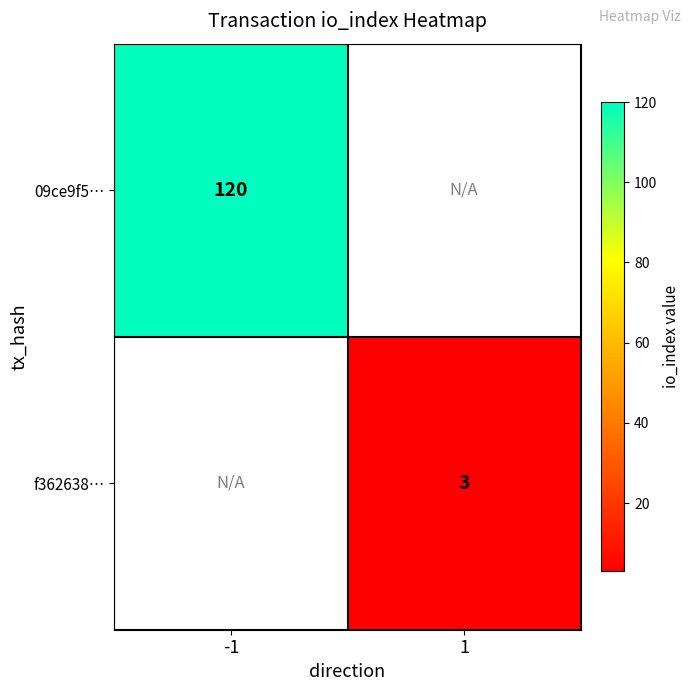

Is the value of 09ce9f5… at -1 greater than the value of f362638… at 1?

Yes